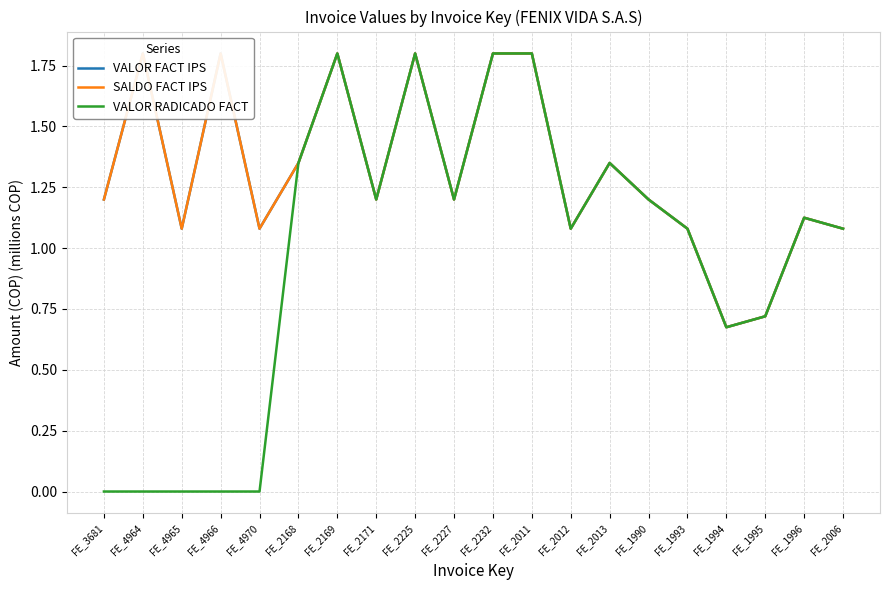

Does the chart have visible grid lines?

Yes